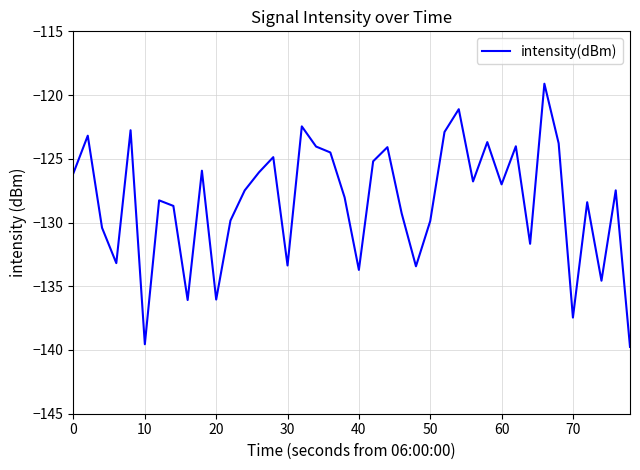

How many lines are shown in the chart?

1